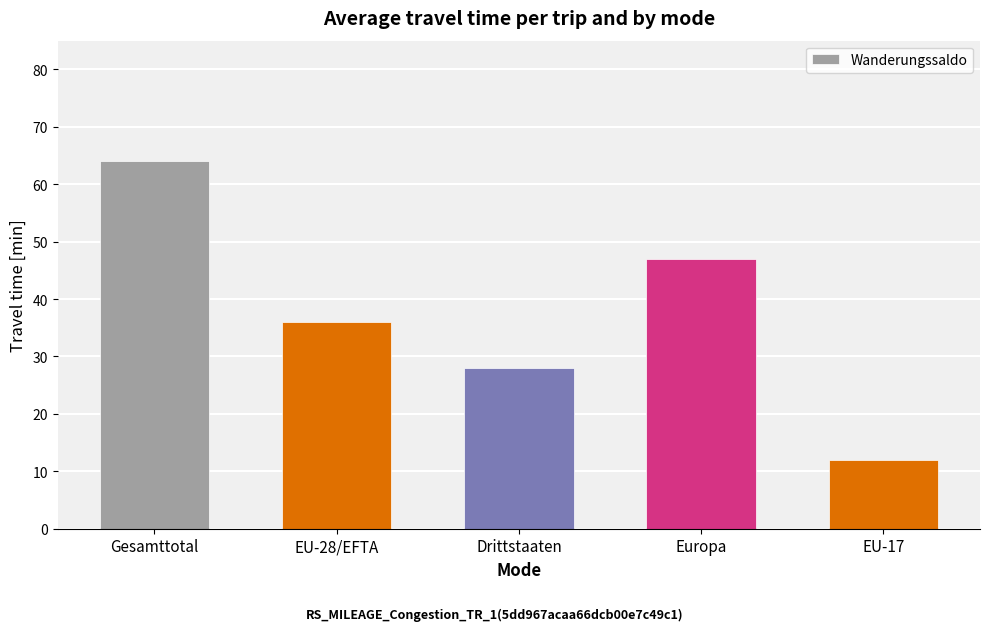

Rank the categories by value from lowest to highest.

EU-17, Drittstaaten, EU-28/EFTA, Europa, Gesamttotal